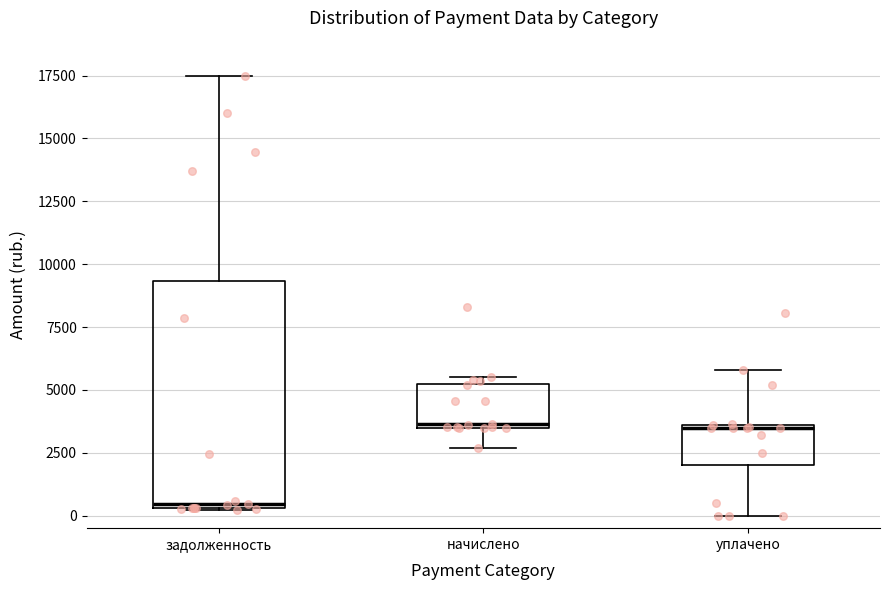

Which box is the tallest, from its lower edge to its upper edge?

задолженность